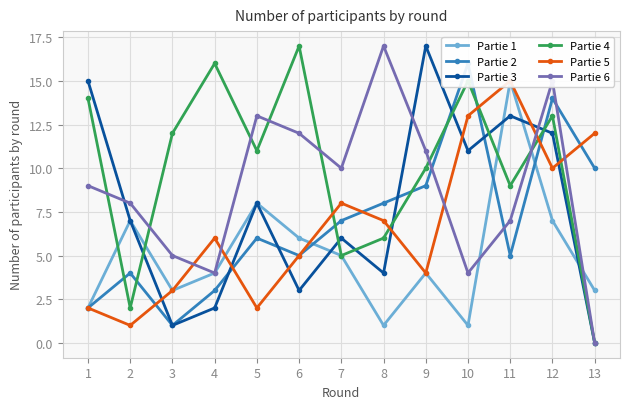

What is the average value of the Partie 2 series?

7